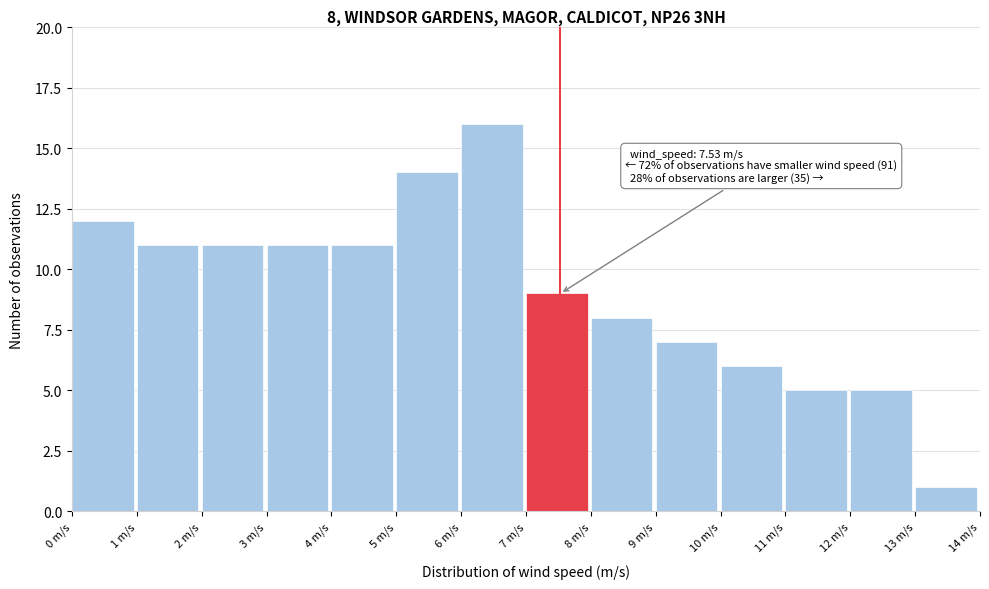

Which range on the x-axis has the tallest bar?

6 to 7